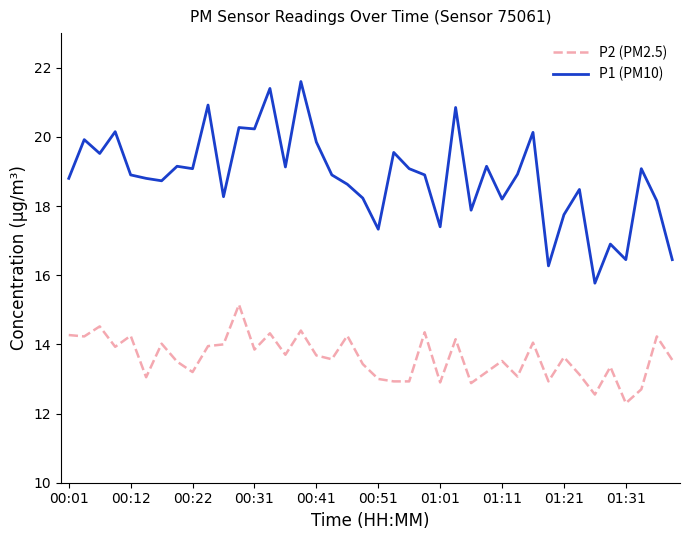

What is the average value of the P1 (PM10) series?

18.8